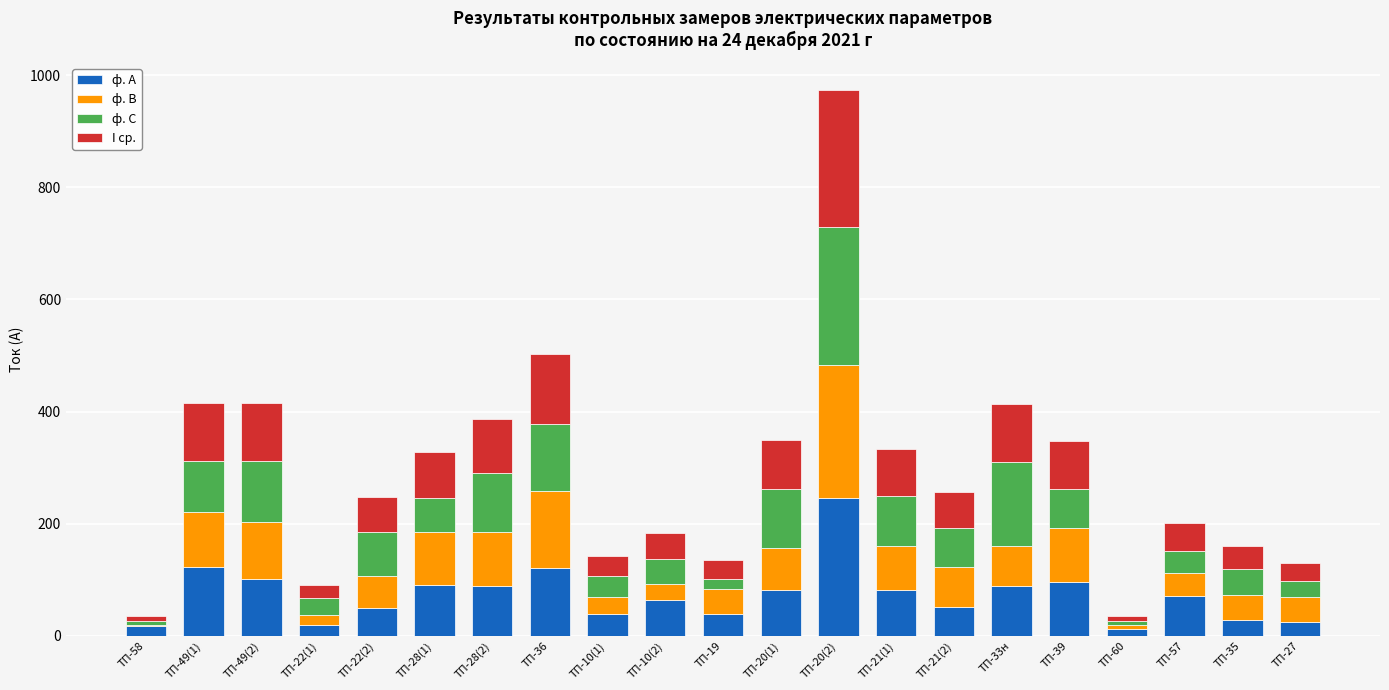

Are the bars grouped side by side (vs. stacked)?

No